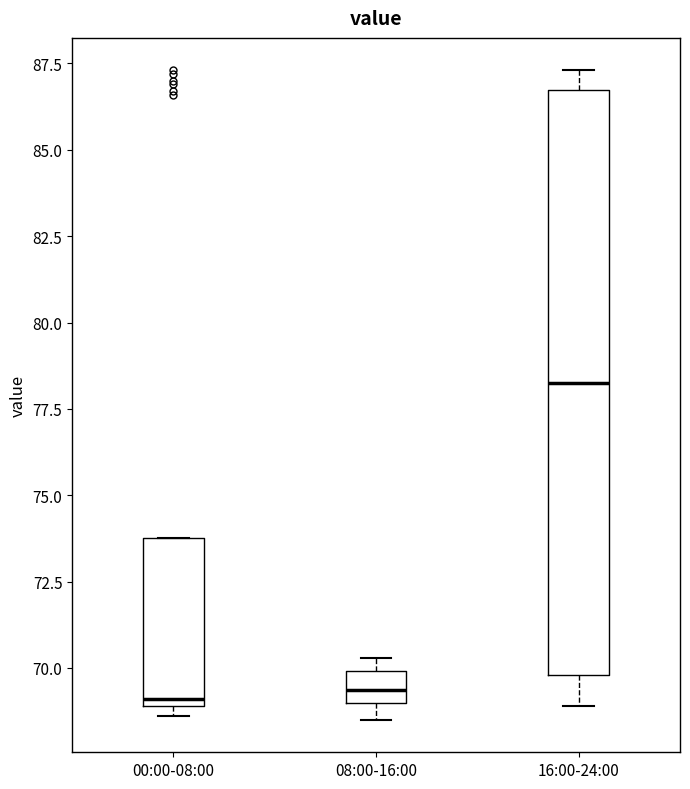

Reading left to right, transcribe this box plot: for each box, give where its median line is, the range the box spans, and where its two whiskers end, as read against the y-axis. The values are not printed on the chart, so give them approximately, as read against the axis.

00:00-08:00: median 69.0 (just above the box's lower edge), box 69.0 to 74.0, whiskers 68.5 to 74.0
08:00-16:00: median 69.5, box 69.0 to 70.0, whiskers 68.5 to 70.5
16:00-24:00: median 78.5, box 70.0 to 86.5, whiskers 69.0 to 87.5